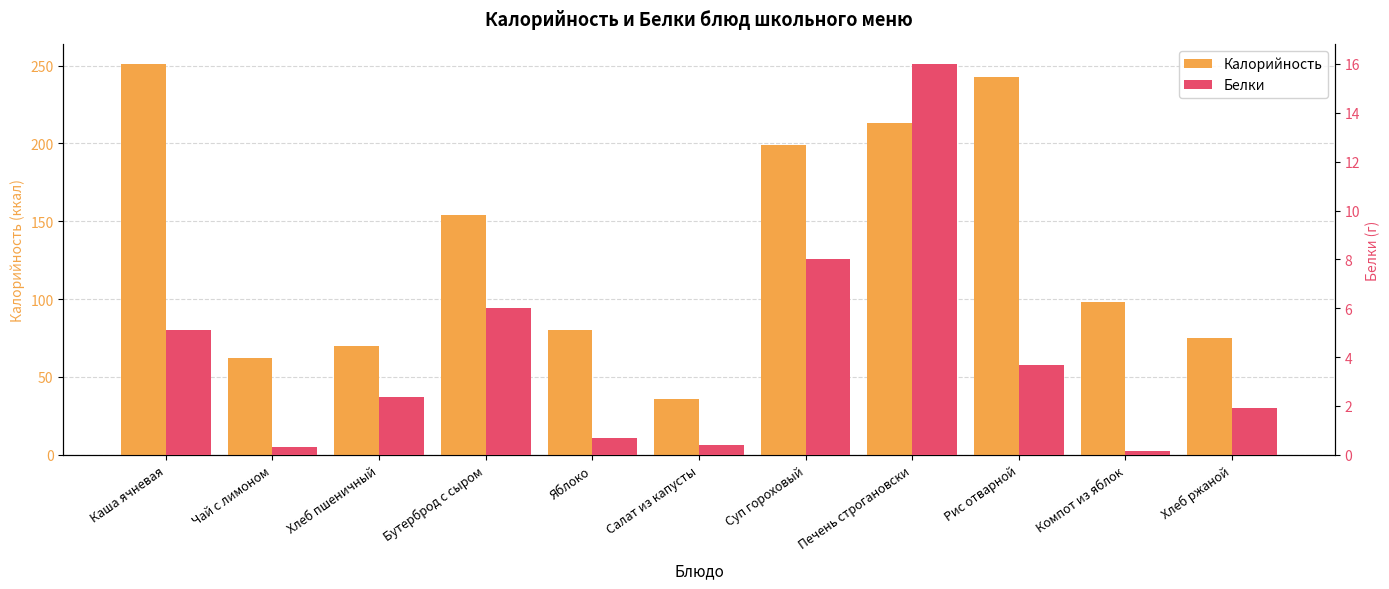

True or false: Белки has a value of 0.4 at Салат из капусты.

True